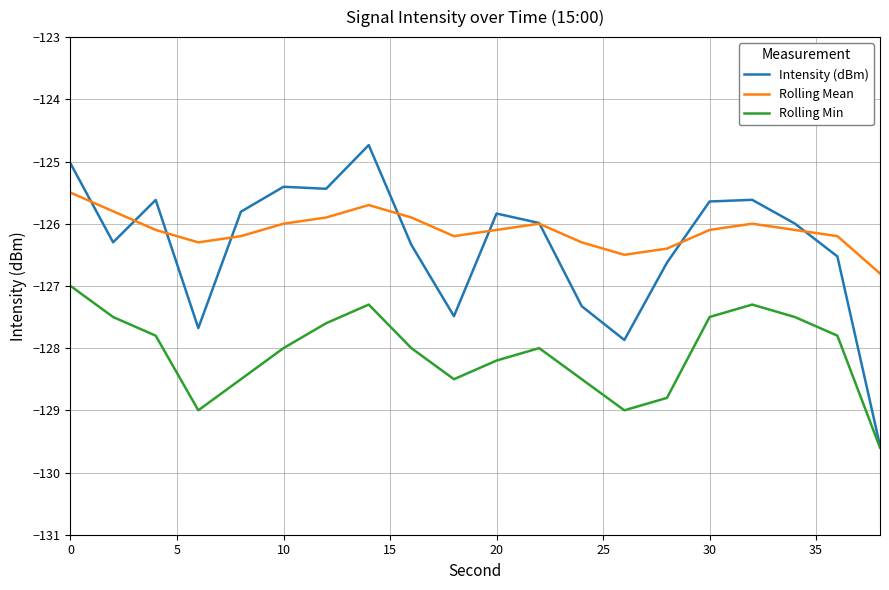

What is the difference between the maximum and minimum values in the Rolling Mean series?

1.3